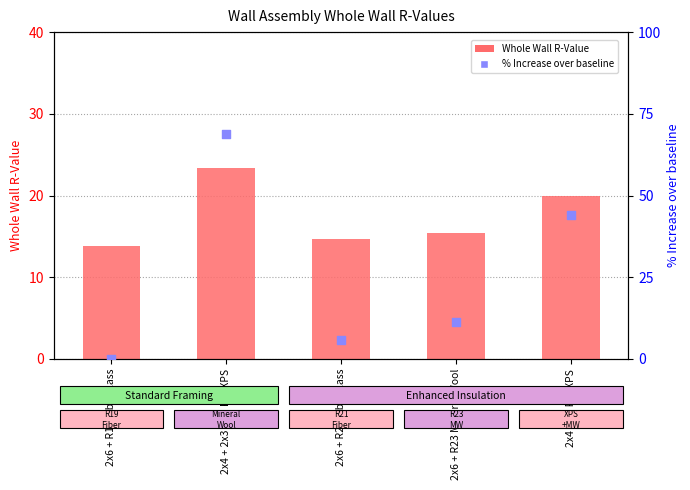

What is the total value across all series at 2x4 + 2" R-5 XPS?

64.0